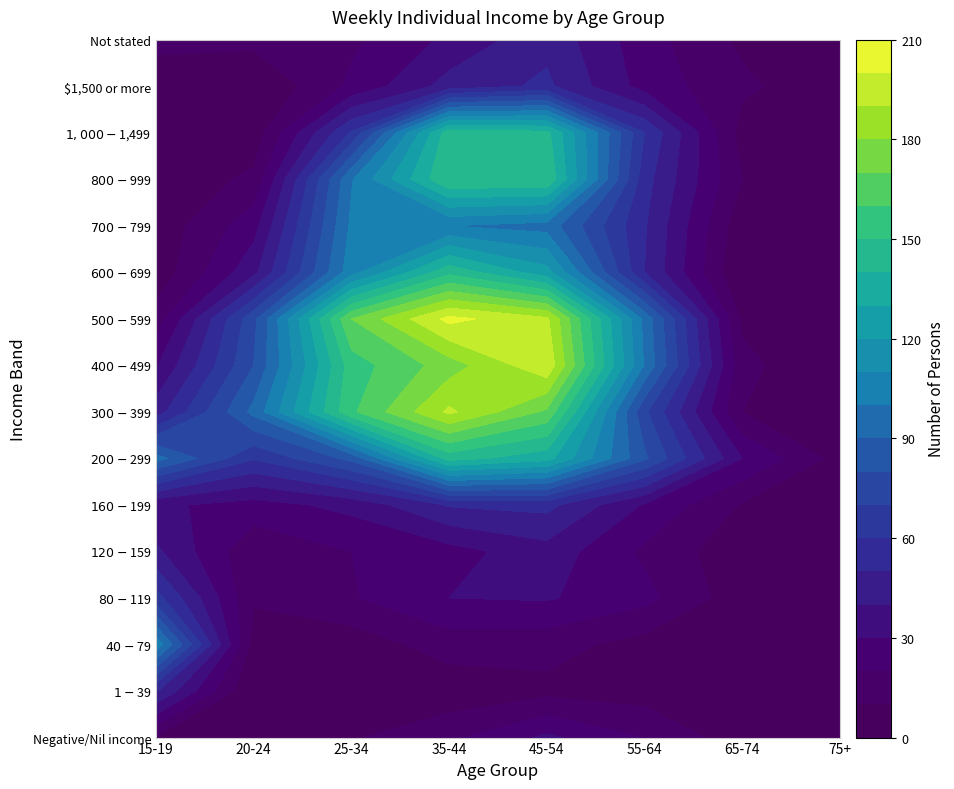

The $1-$39 series shows 0 at 1. True or false?

True